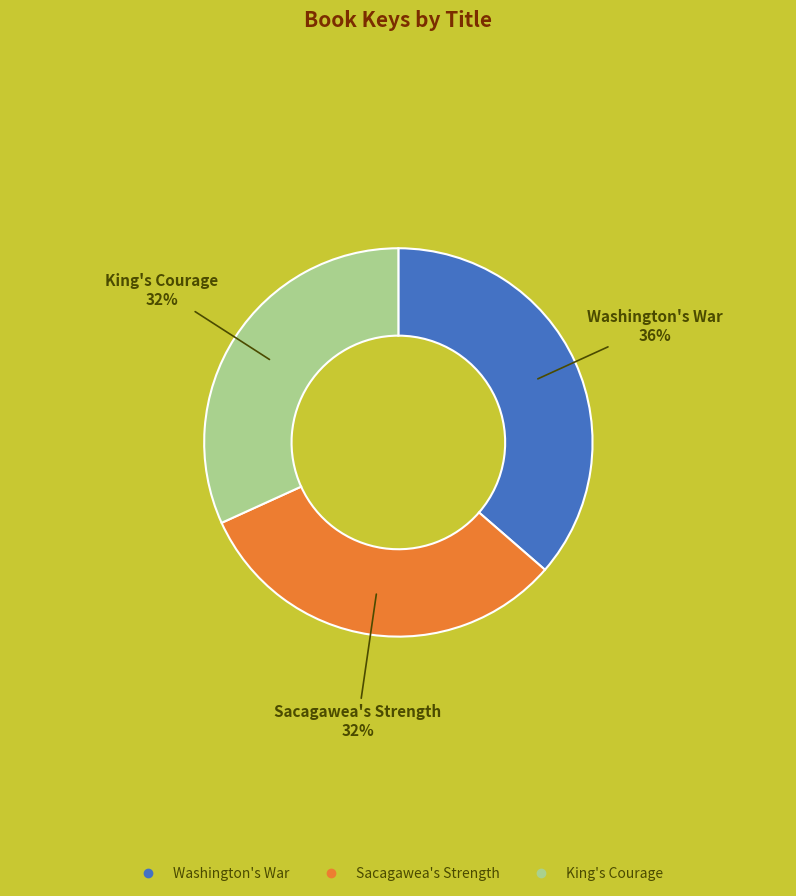

Does any single category account for the majority?

No